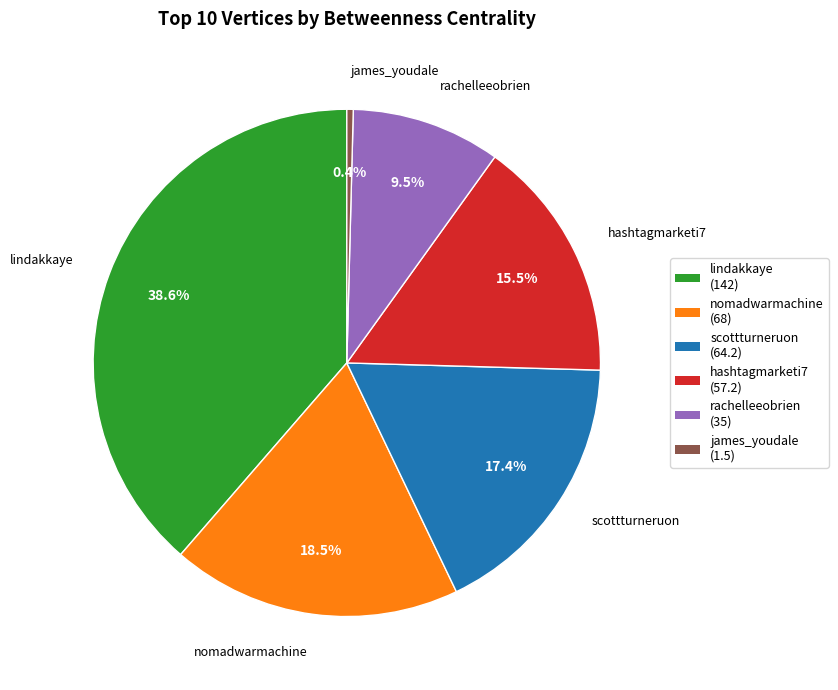

To the nearest percent, what is the average slice percentage?

17%